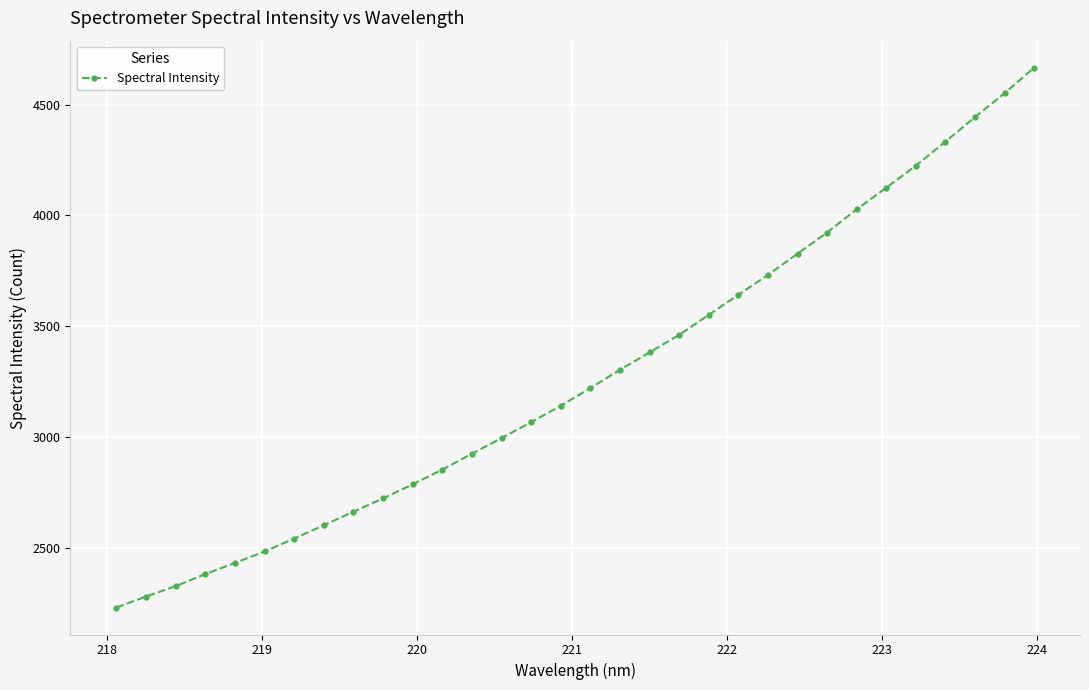

What is the smallest value displayed?

2231.2